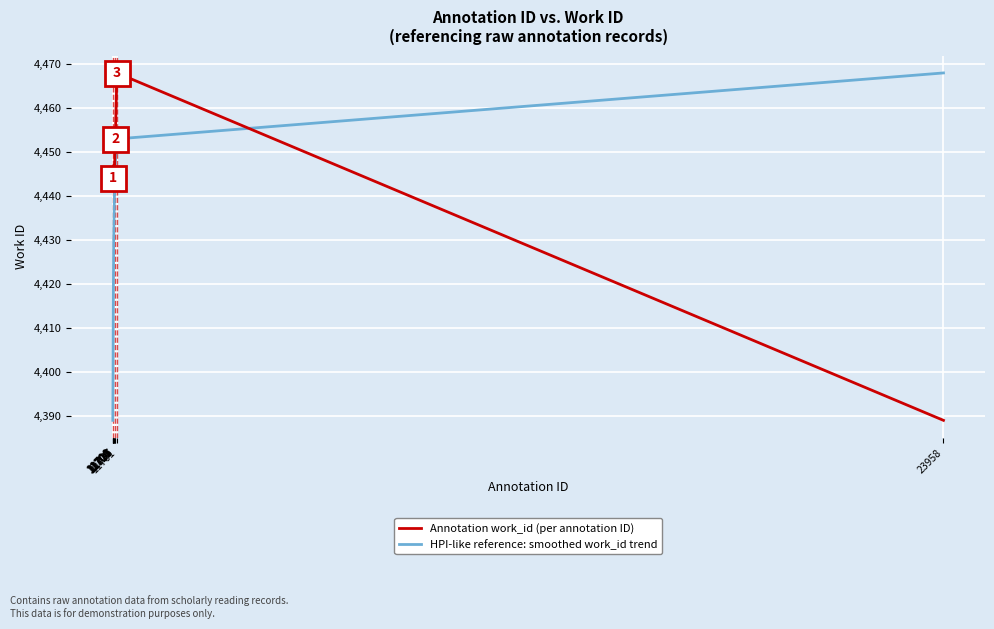

Does the chart display data point markers on the line(s)?

No